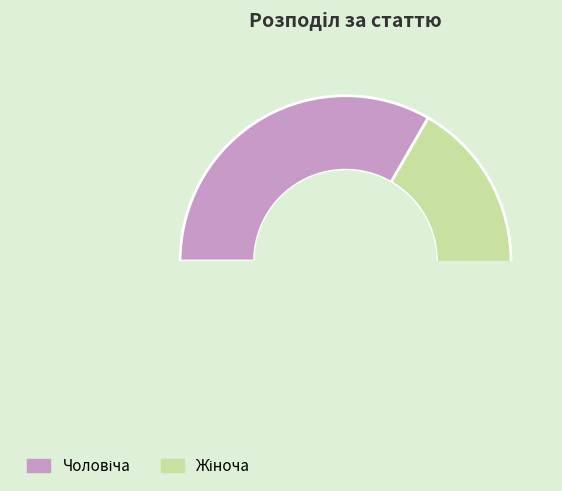

What is the total percentage of Жіноча and Чоловіча?

100.0%